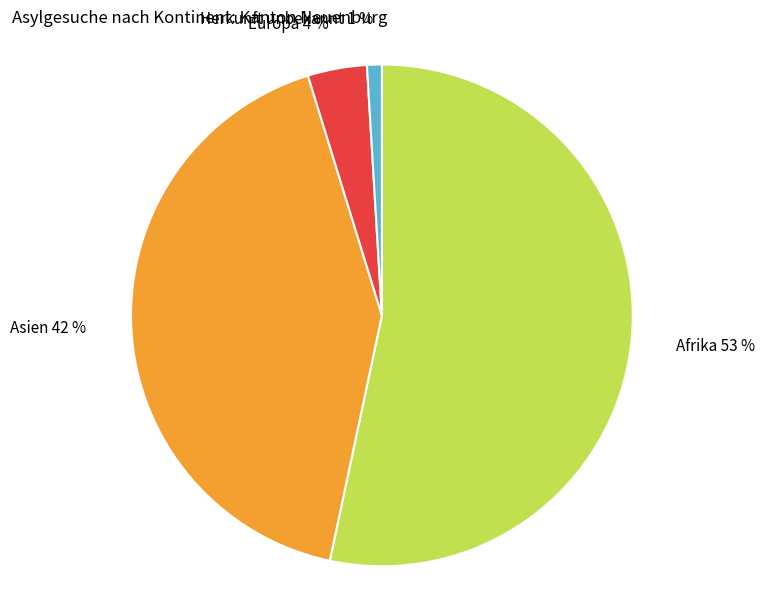

Is it true that Afrika is 53% of the pie?

True